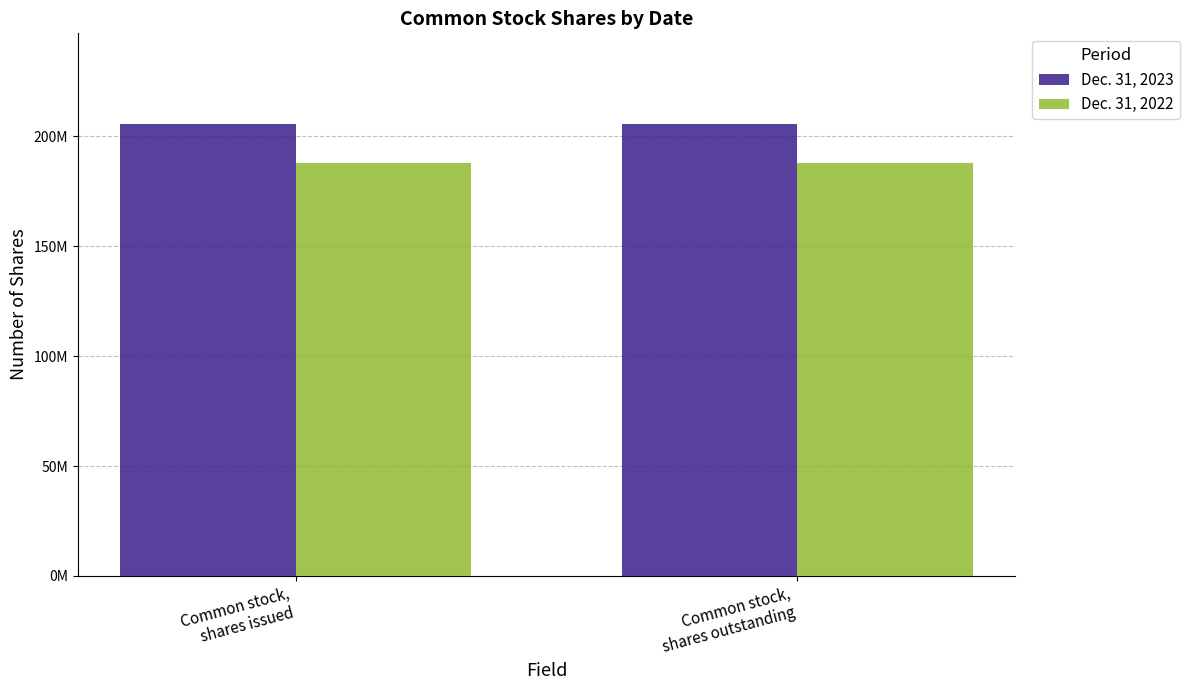

What are all the series names shown in the legend?

Dec. 31, 2023, Dec. 31, 2022